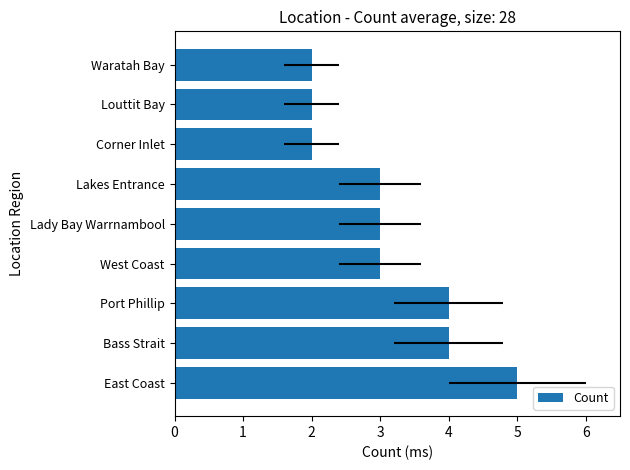

Where is the data nearest to the value 3?

West Coast